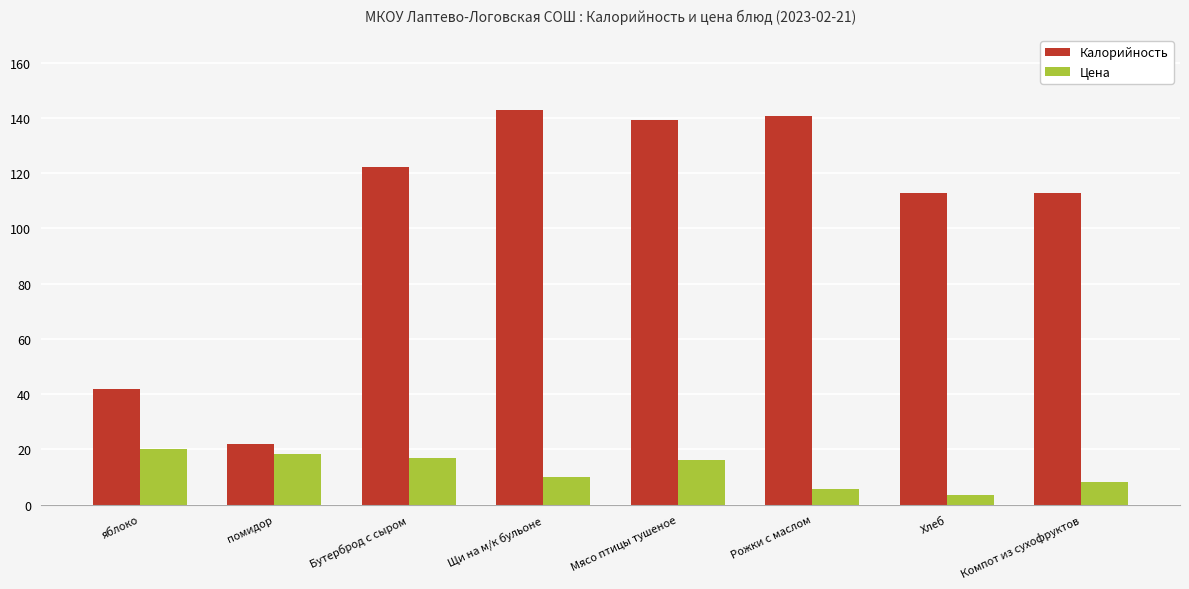

How many bars are there in total?

16